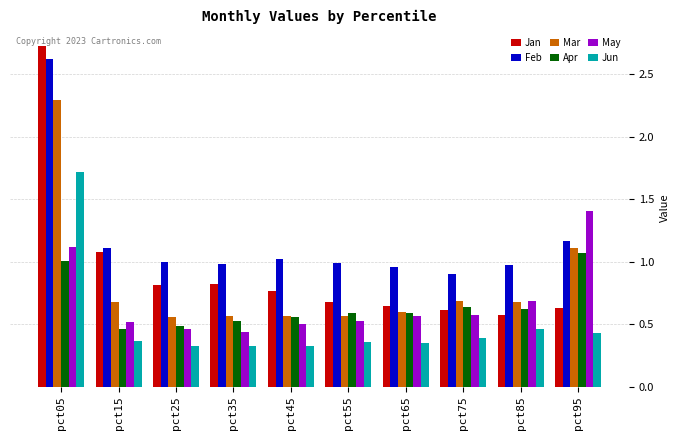

The value of Jan at pct75 is 1.0. True or false?

False